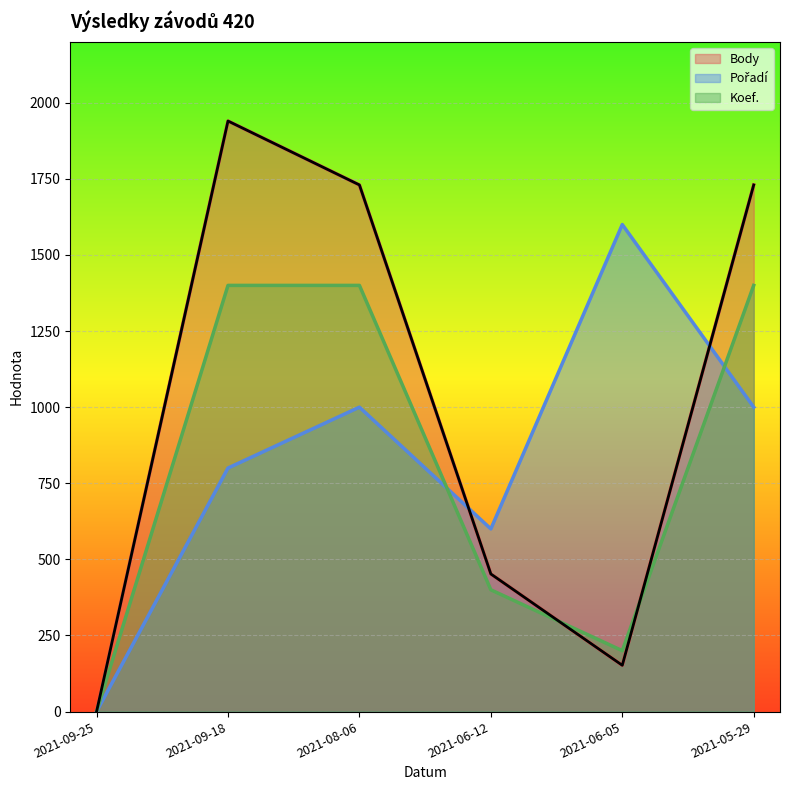

Which series ends up on top after the final intersection of Pořadí and Body?

Body